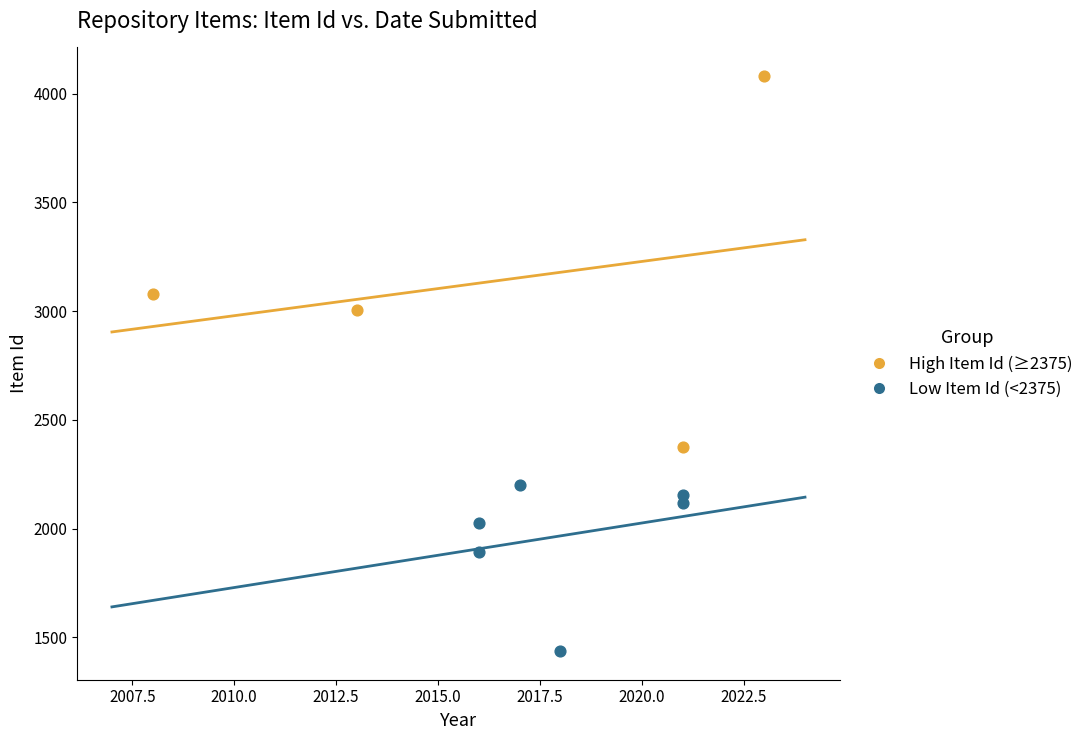

Which series contains the highest Y value?

High Item Id (≥2375)